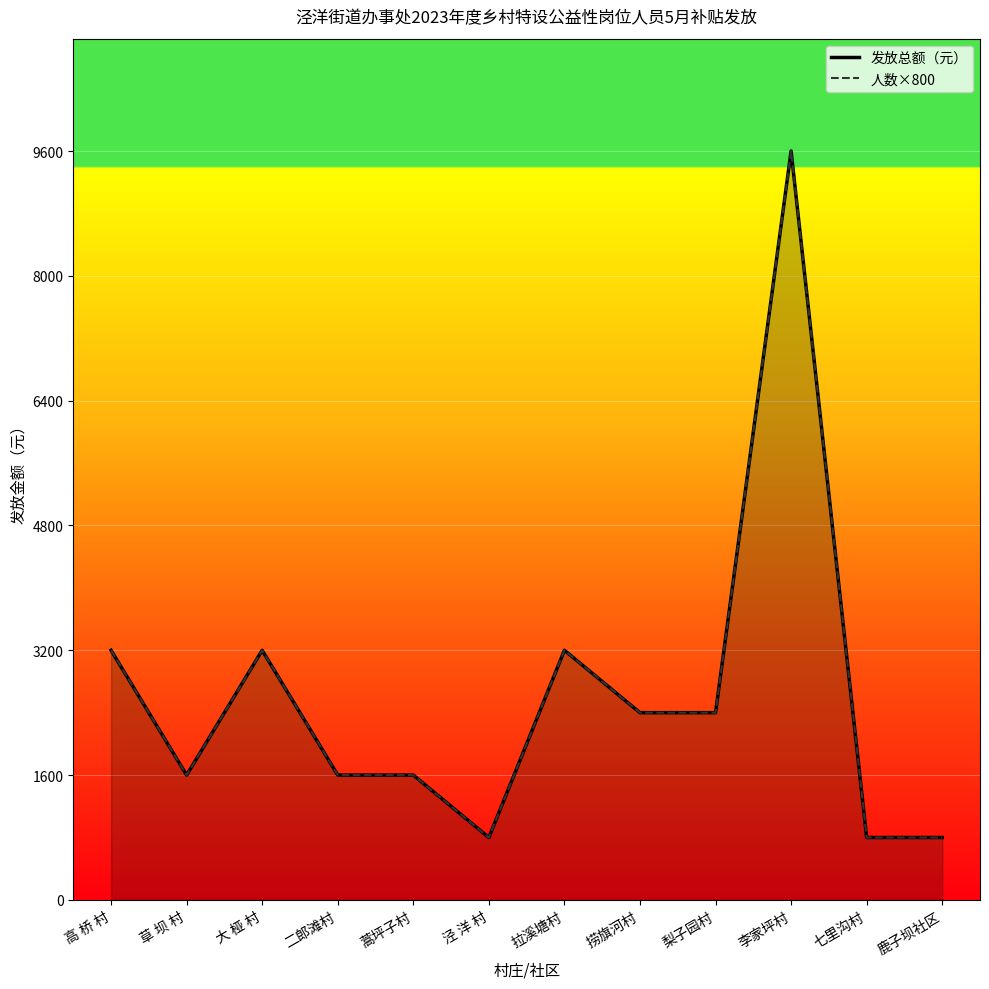

The value of 人数×800 at 草 坝 村 is 1600. True or false?

True